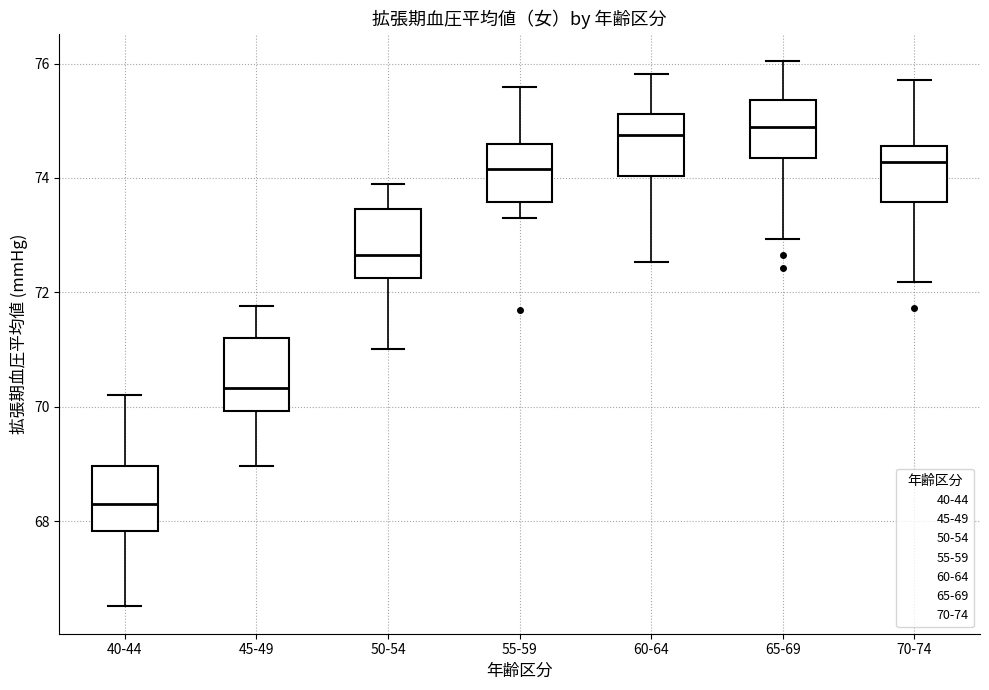

Reading left to right, transcribe this box plot: for each box, give where its median line is, the range the box spans, and where its two whiskers end, as read against the y-axis. The values are not printed on the chart, so give them approximately, as read against the axis.

40-44: median 68.2, box 67.8 to 69.0, whiskers 66.6 to 70.2
45-49: median 70.4, box 70.0 to 71.2, whiskers 69.0 to 71.8
50-54: median 72.6, box 72.2 to 73.4, whiskers 71.0 to 73.8
55-59: median 74.2, box 73.6 to 74.6, whiskers 73.2 to 75.6
60-64: median 74.8, box 74.0 to 75.2, whiskers 72.6 to 75.8
65-69: median 74.8, box 74.4 to 75.4, whiskers 73.0 to 76.0
70-74: median 74.2, box 73.6 to 74.6, whiskers 72.2 to 75.8